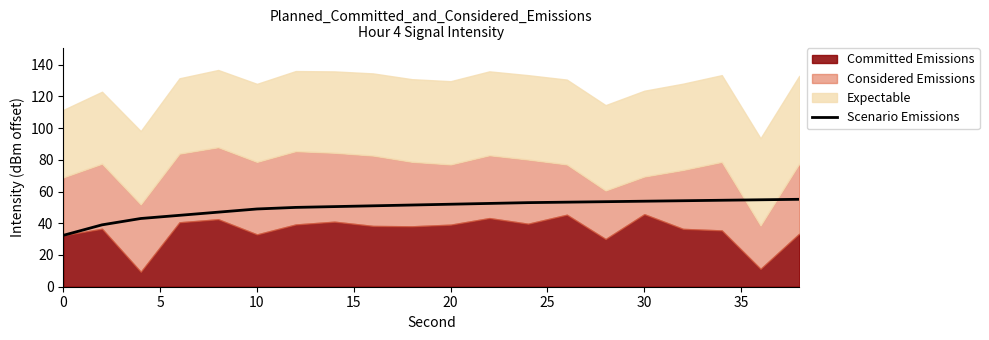

True or false: the data has more than 1 interior local peaks.

False